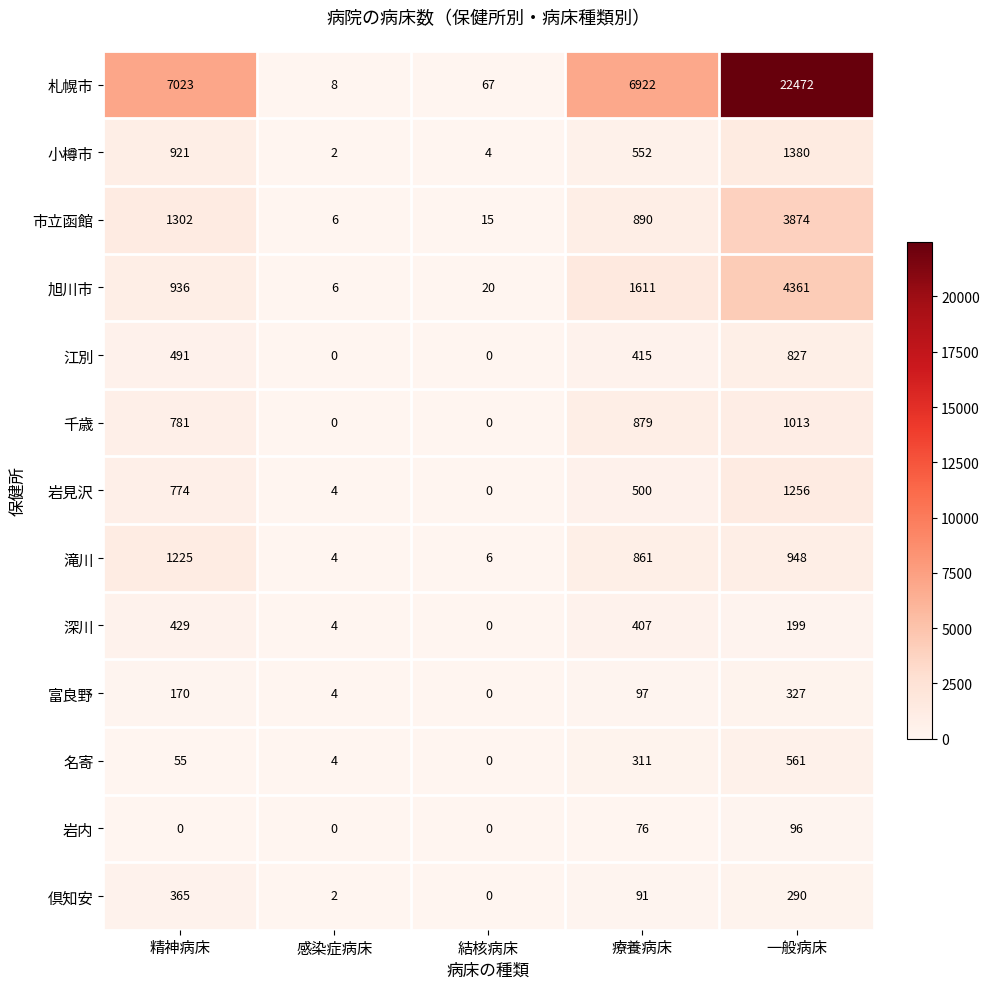

The value of 滝川 at 結核病床 is 6. True or false?

True